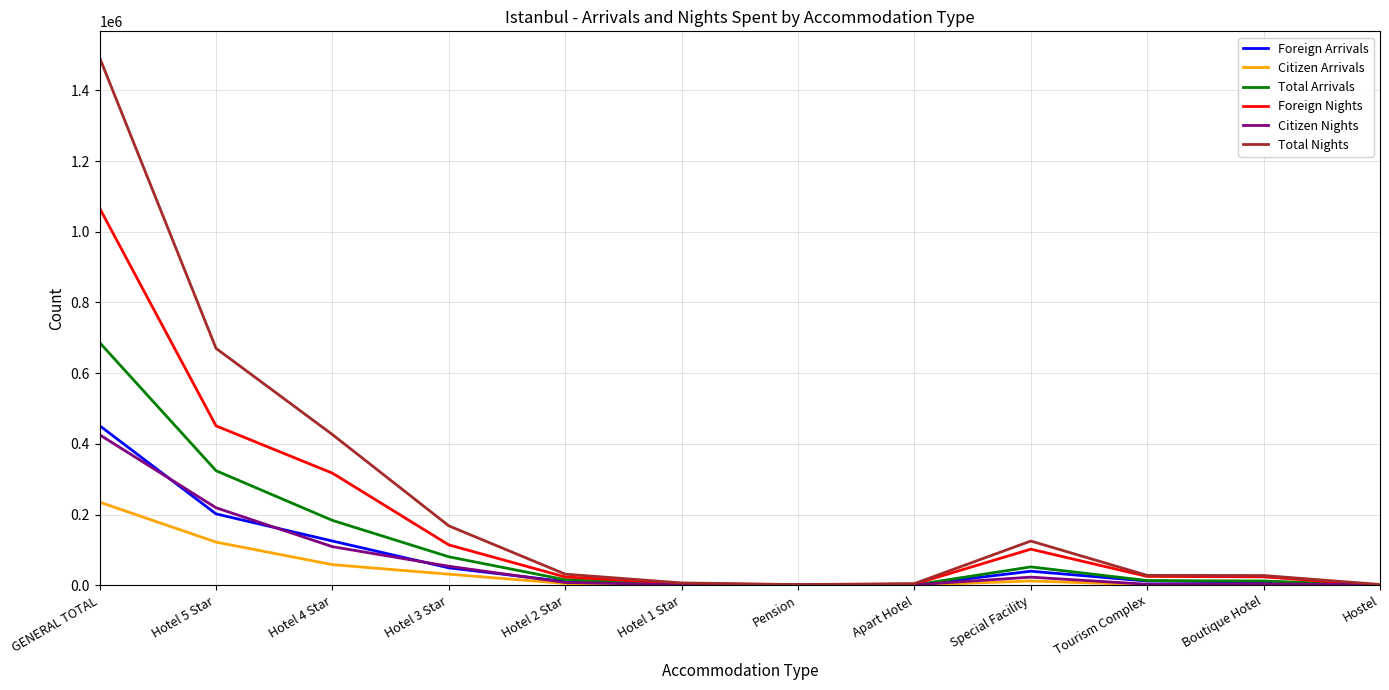

Is it true that Foreign Arrivals equals 39768 at Special Facility?

True